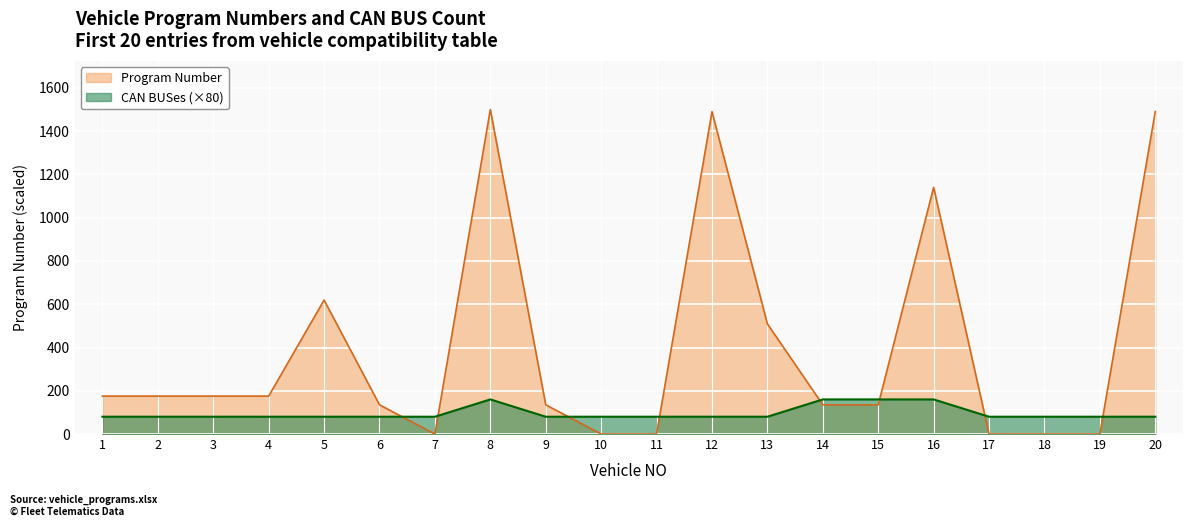

The value of Program Number at 1 is 175.4. True or false?

True